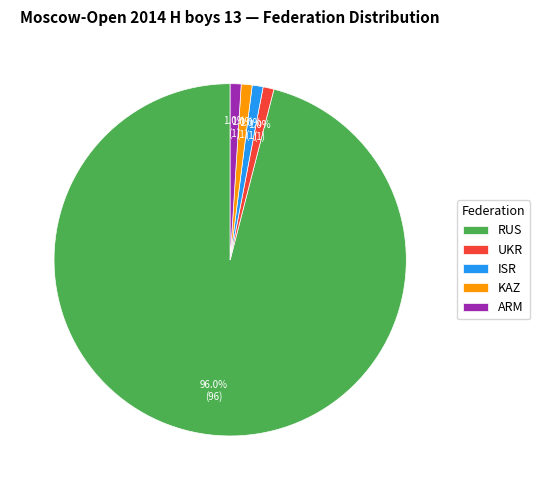

Does RUS account for over 50% of the chart?

Yes